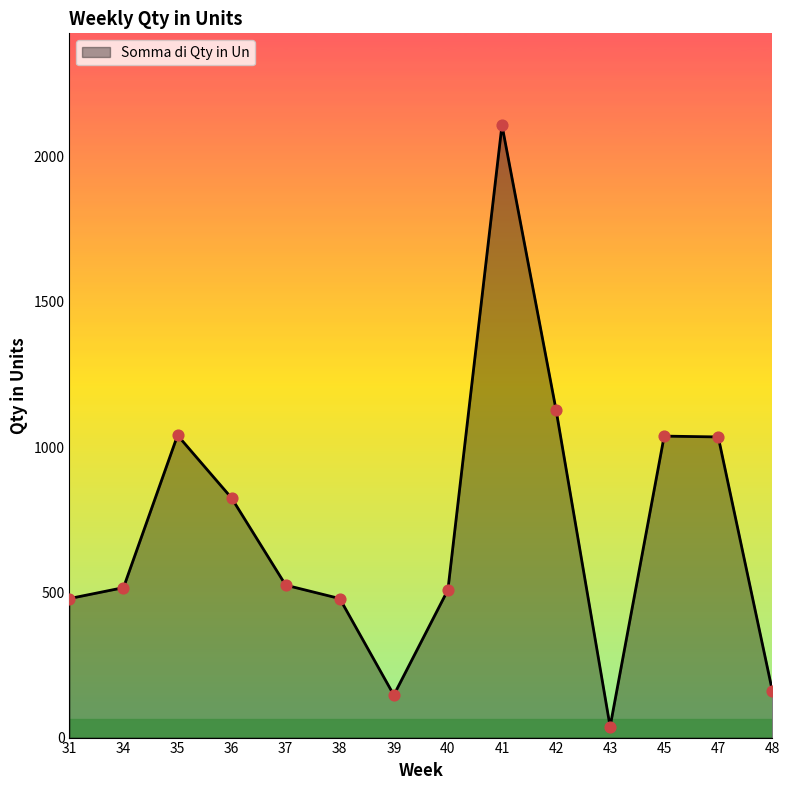

What is the change in value from 43 to 45?

+1000.0